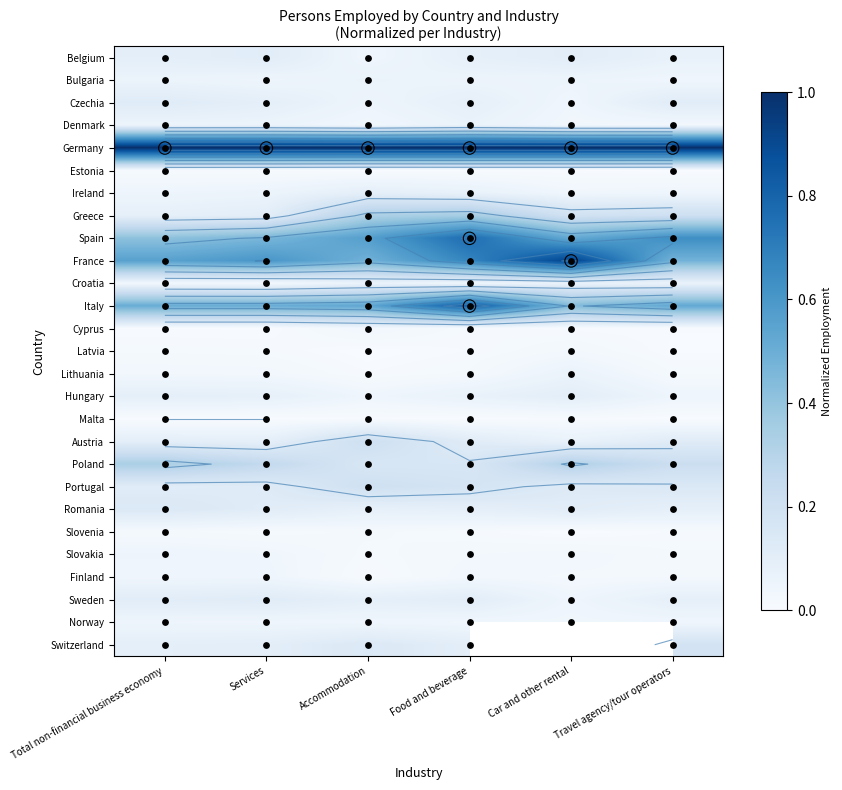

What is the approximate value of Greece at Total non-financial business economy?

0.1